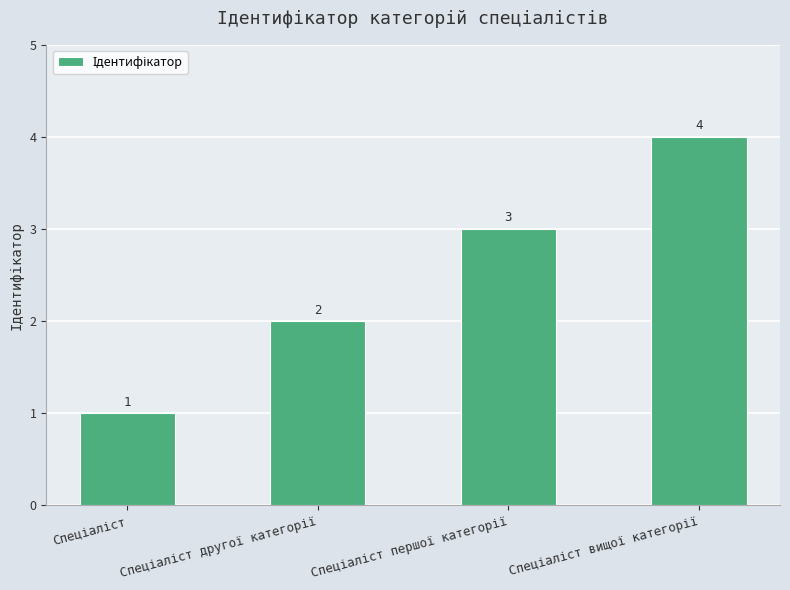

Reading right to left, transcribe all the data shown in this chart.

4	3	2	1